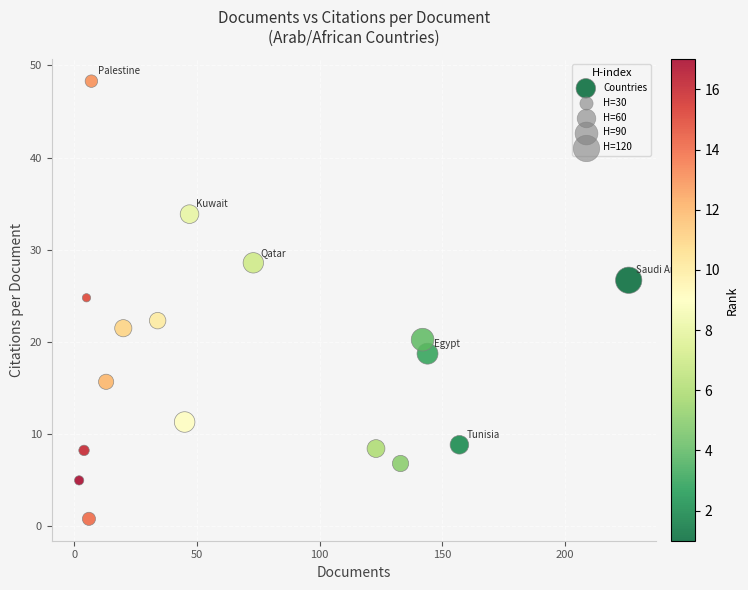

What Y value in the scatter plot is closest to 24?

24.8